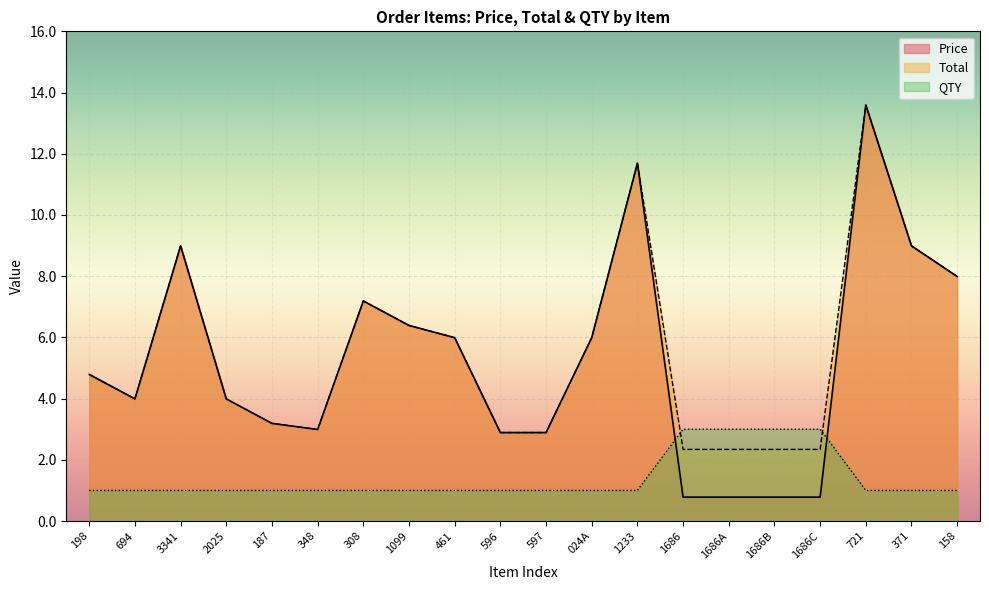

Which series has the largest total across all categories?

Total